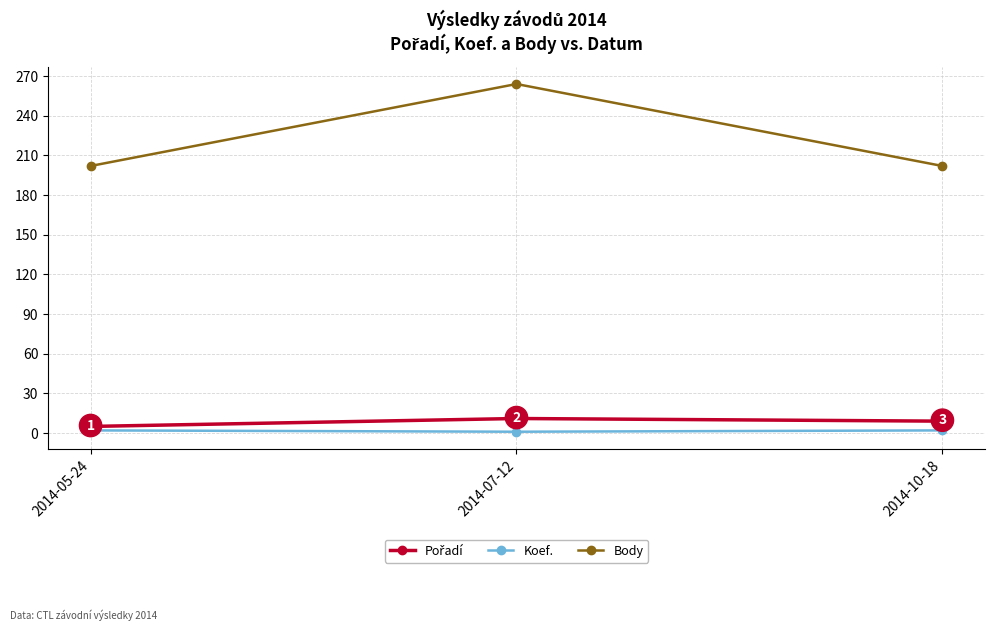

The Body series shows 202 at 2014-05-24. True or false?

True